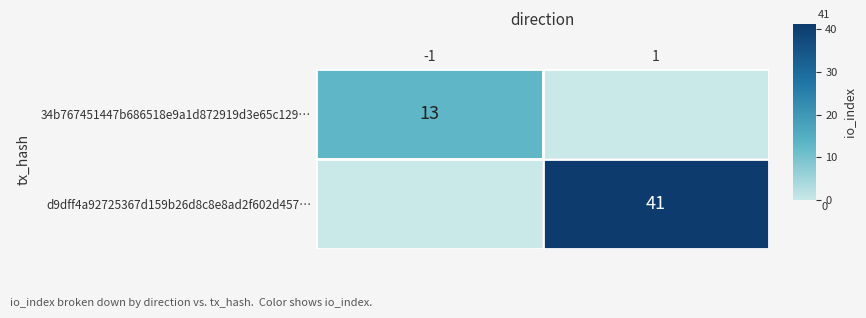

Is it true that d9dff4a92725367d159b26d8c8e8ad2f602d457… equals 41 at 1?

True